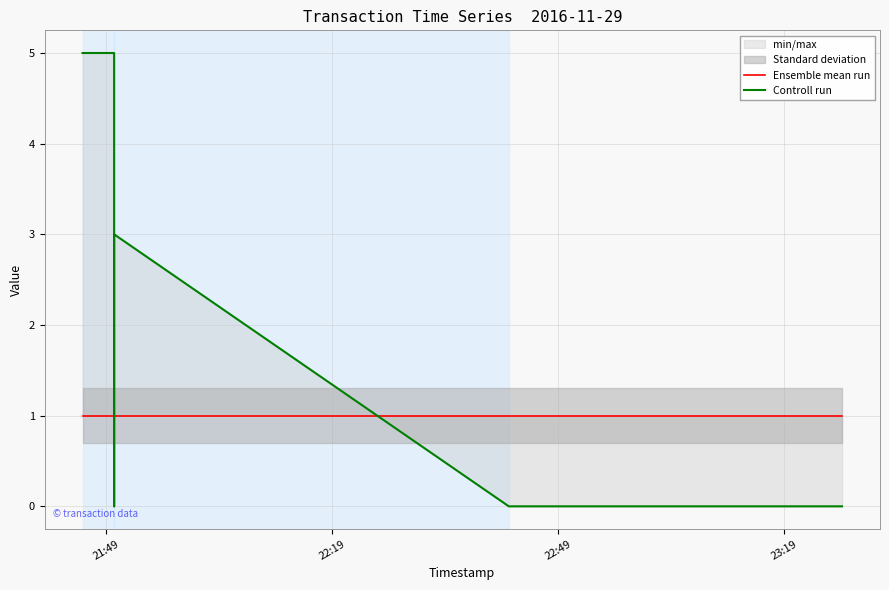

Is the value of Ensemble mean run at 5 greater than the value of Controll run at 4?

Yes